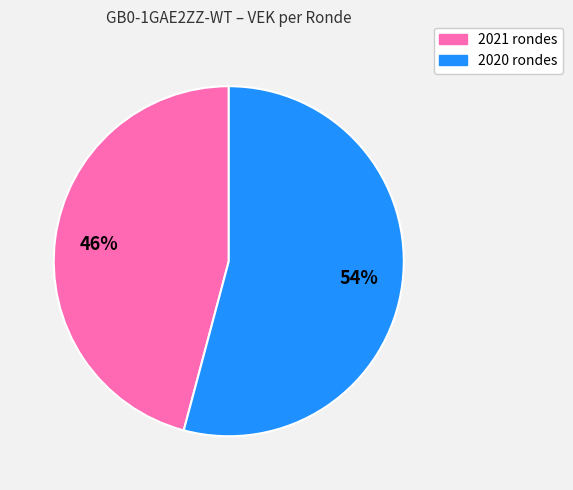

To the nearest percent, what is the difference between the largest and smallest slice percentages?

8%